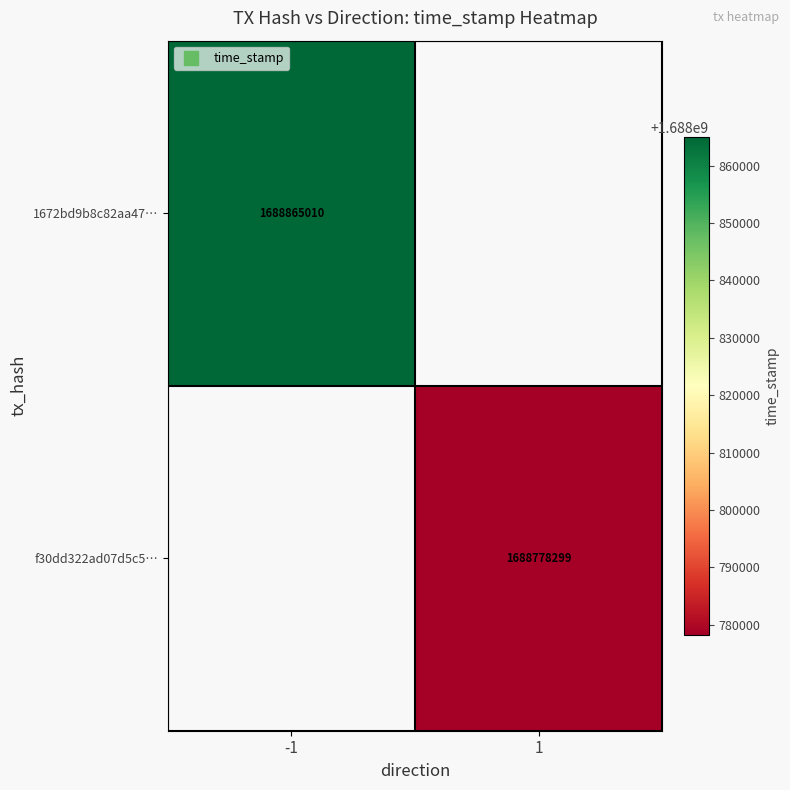

How many values in f30dd322ad07d5c5… are above zero?

1